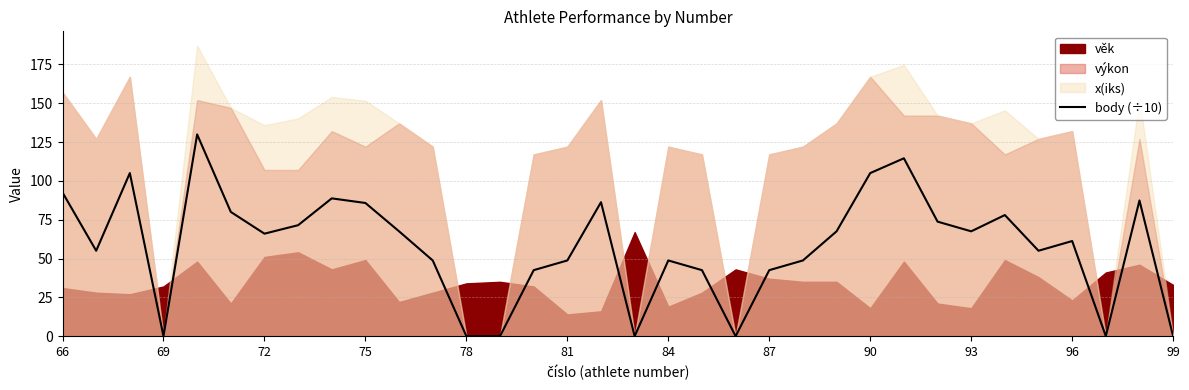

Count the number of categories in the chart.

34